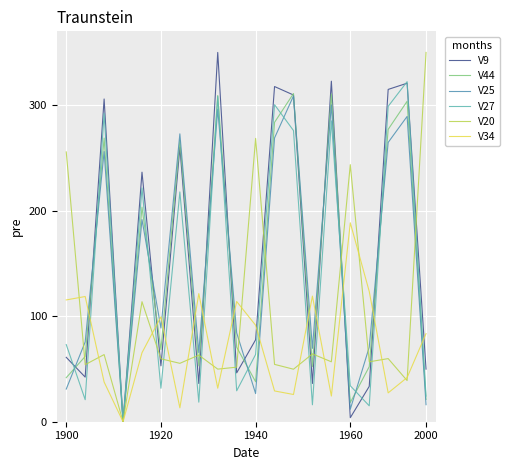

After their last crossing, which series has the higher values: V34 or V44?

V34